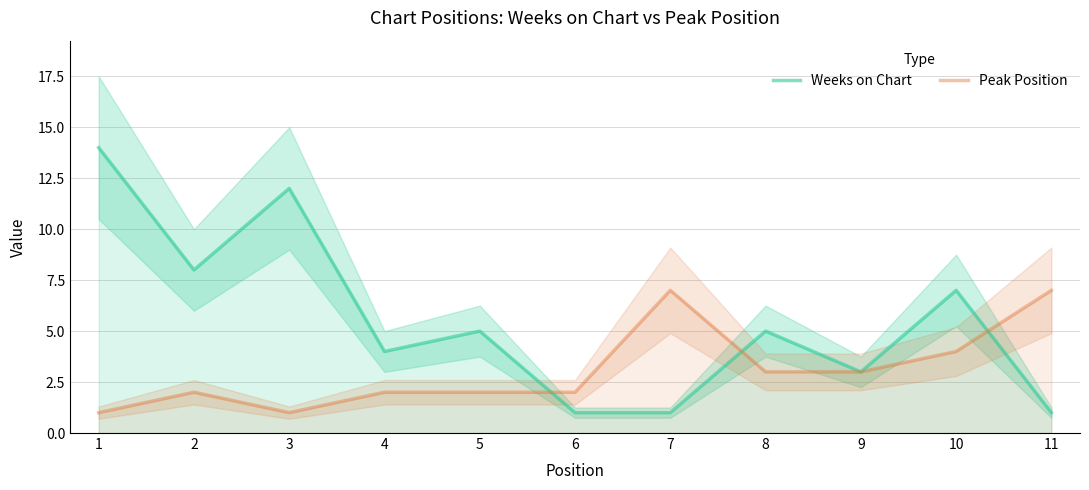

Which series has the widest spread of values?

Weeks on Chart